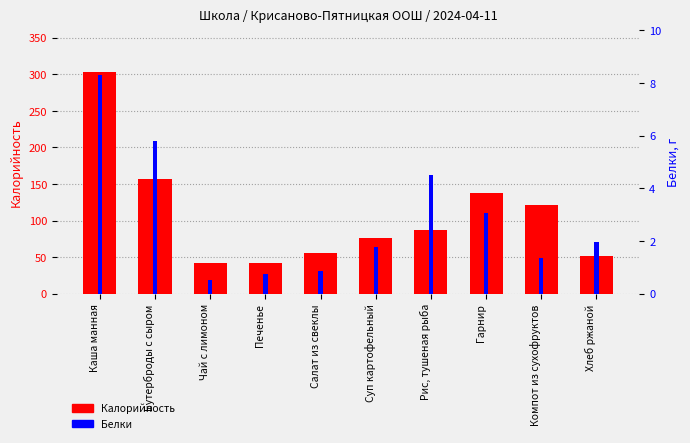

What is the total value across all series at Печенье?

42.5